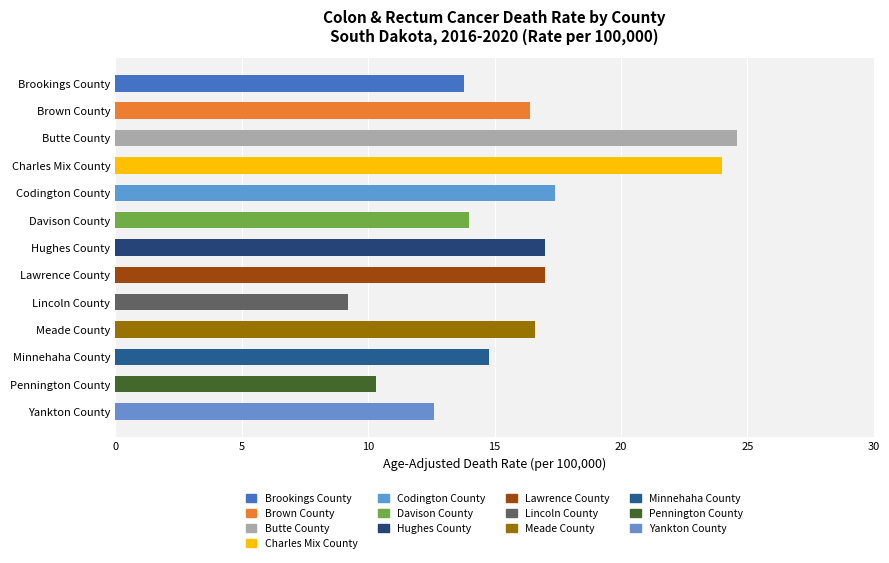

Read the value at Hughes County.

17.0